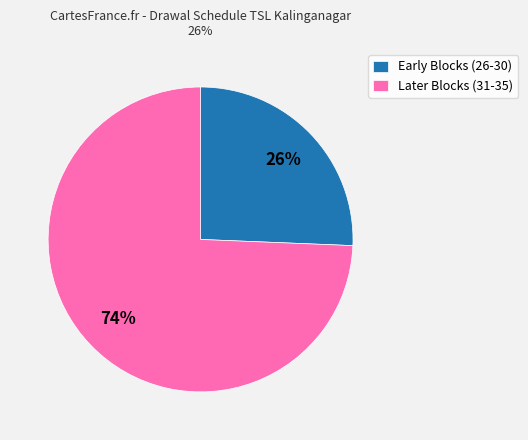

Rank the categories by value from lowest to highest.

Early Blocks (26-30), Later Blocks (31-35)